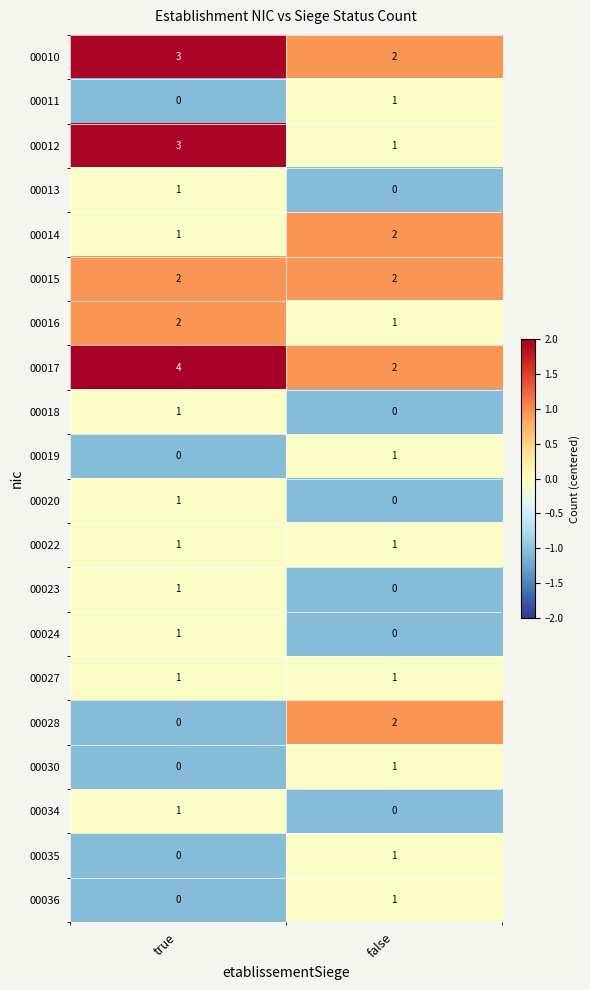

What is the difference between the highest and lowest values at true?

4